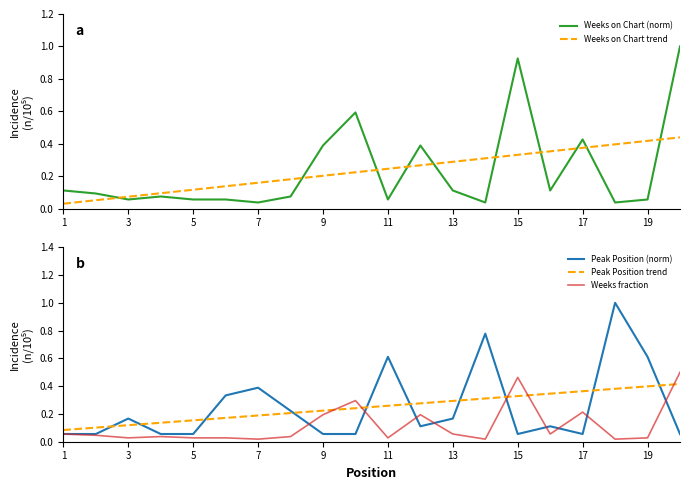

The Peak Position (norm) series shows 0.0 at 15. True or false?

False